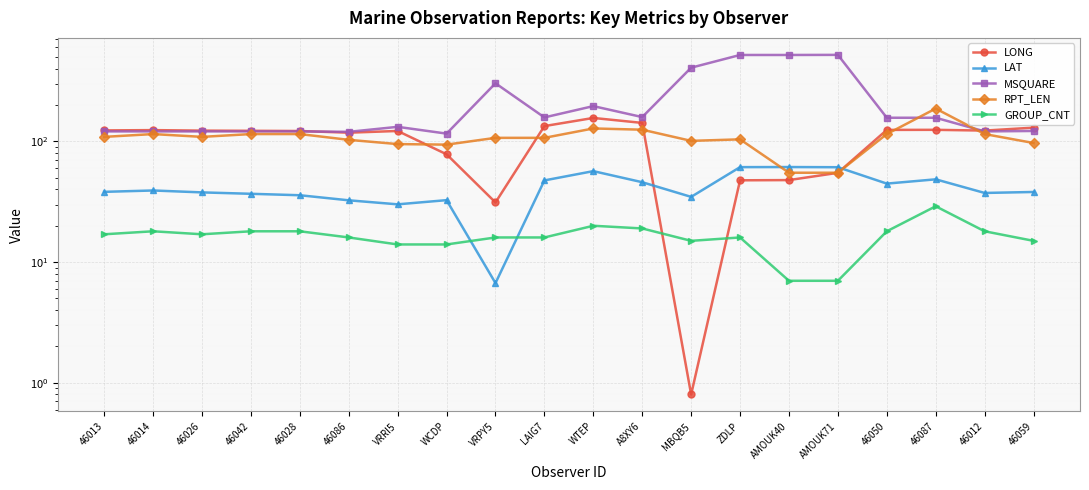

True or false: GROUP_CNT has more than 2 interior local peaks.

True